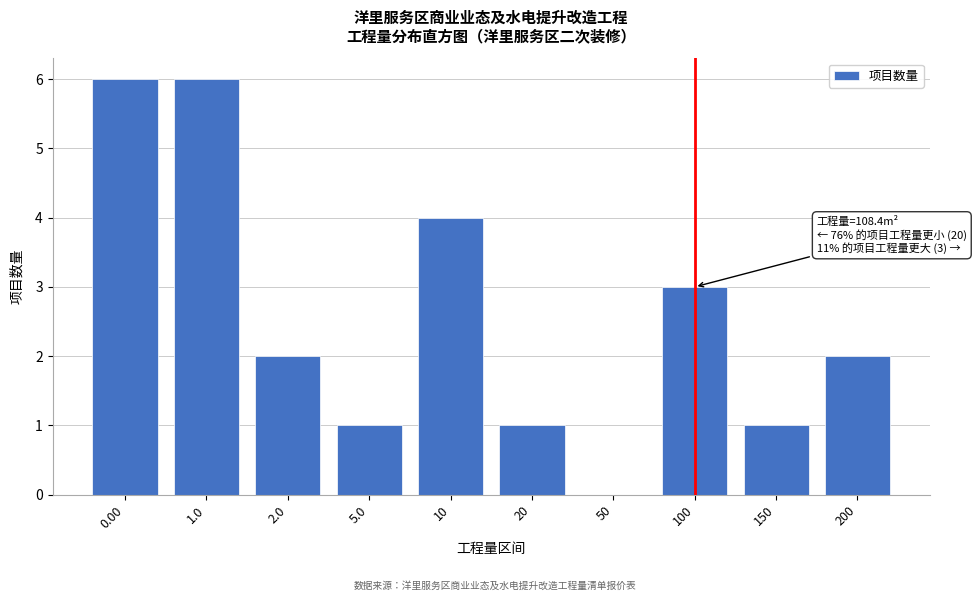

Reading right to left, extract all data points from this chart.

200=2	150=1	100=3	50=0	20=1	10=4	5.0=1	2.0=2	1.0=6	0.00=6